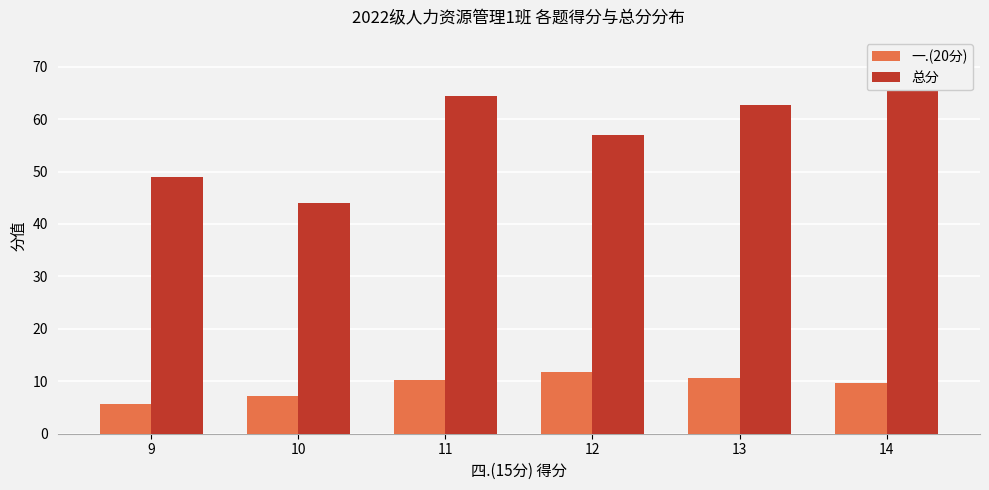

What is the sum of all 总分 values?

342.9